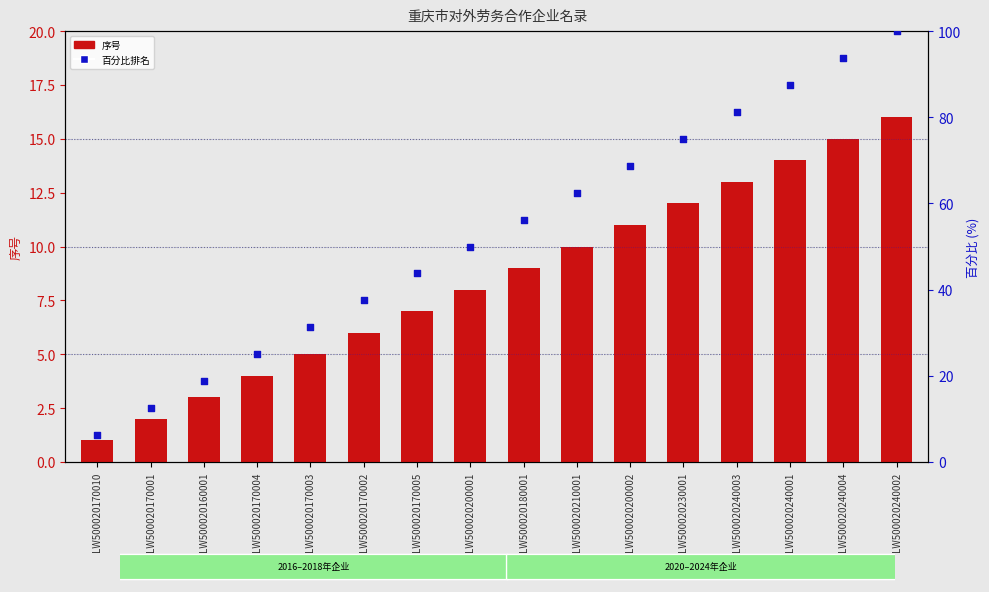

Which series reaches the maximum Y coordinate?

百分比排名